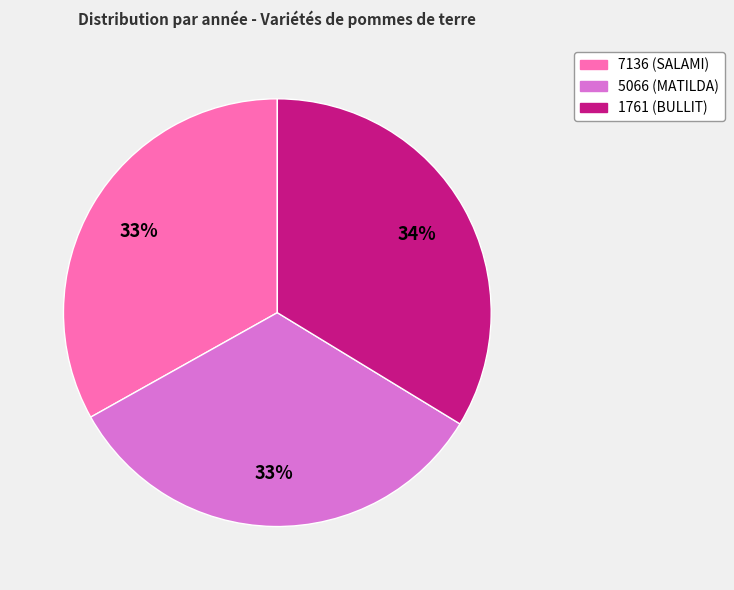

Which has a higher value, 1761 (BULLIT) or 5066 (MATILDA)?

1761 (BULLIT)